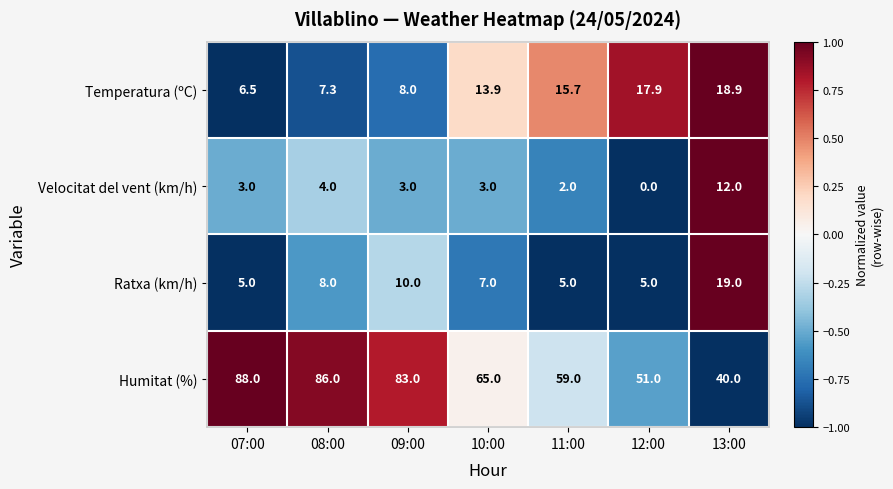

At 12:00, list the series in order from smallest to largest.

Velocitat del vent (km/h), Ratxa (km/h), Temperatura (ºC), Humitat (%)